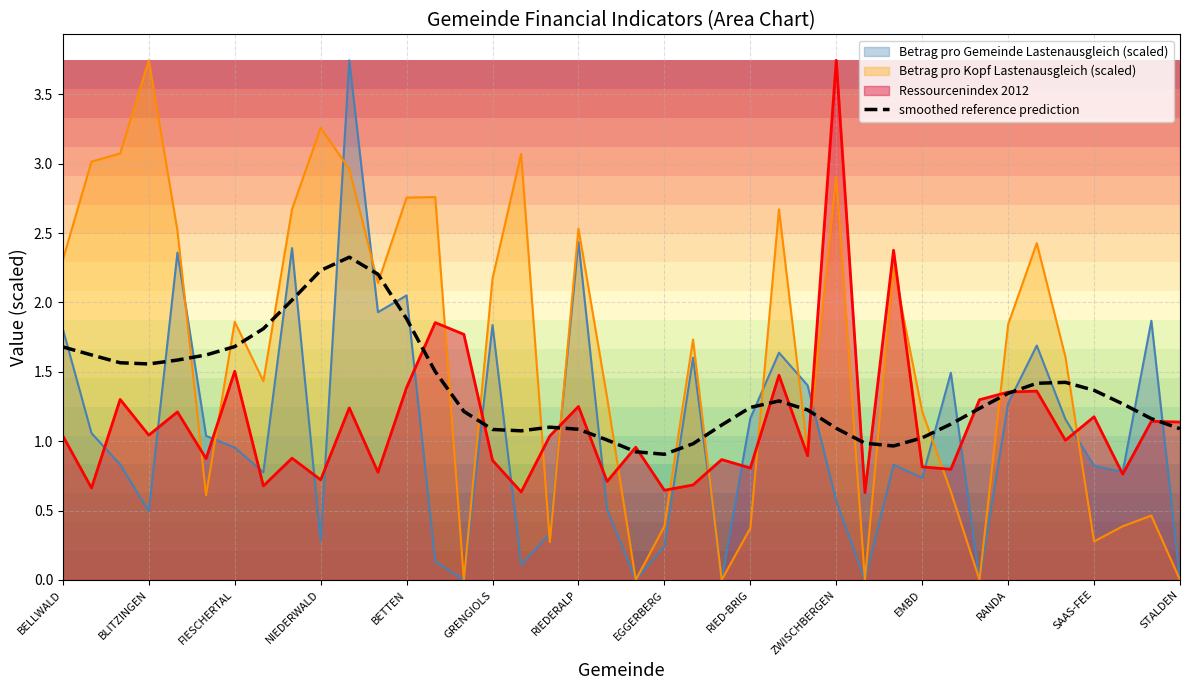

What is the difference between the maximum and minimum values?

1.4